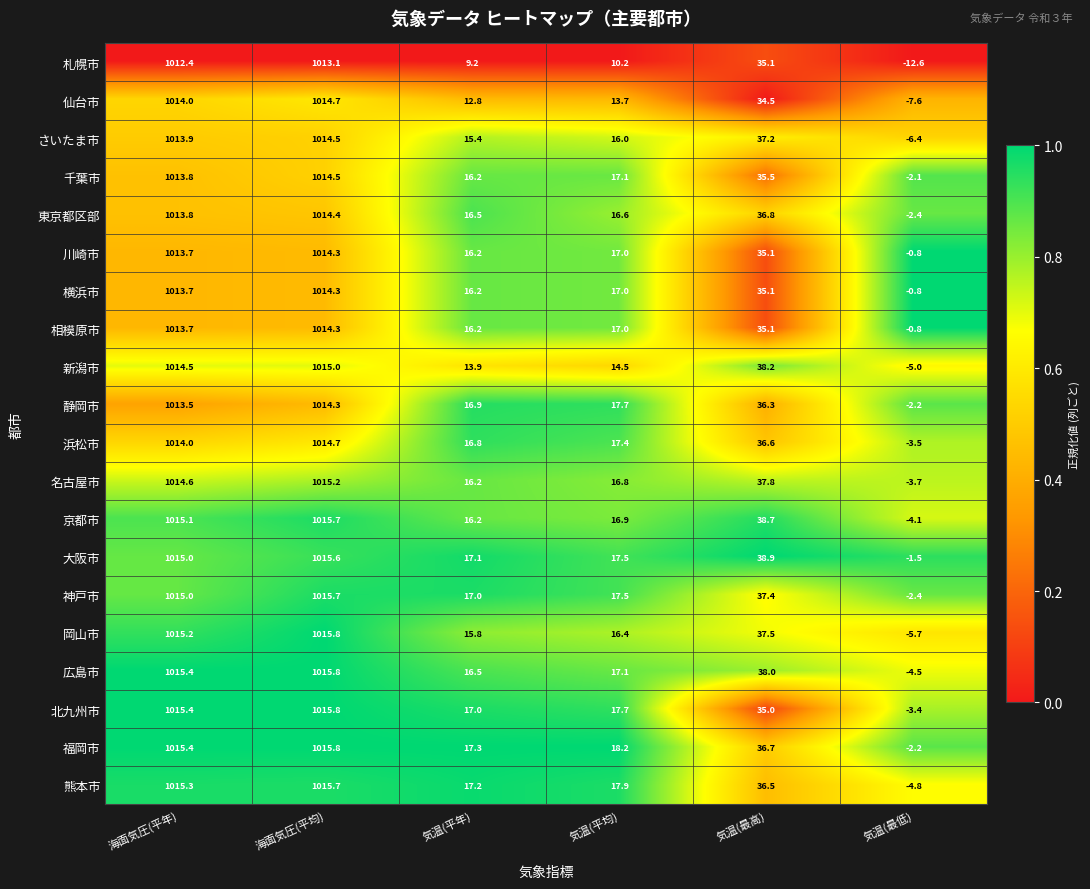

Which series changed the most between 海面気圧(平年) and 海面気圧(平均)?

静岡市